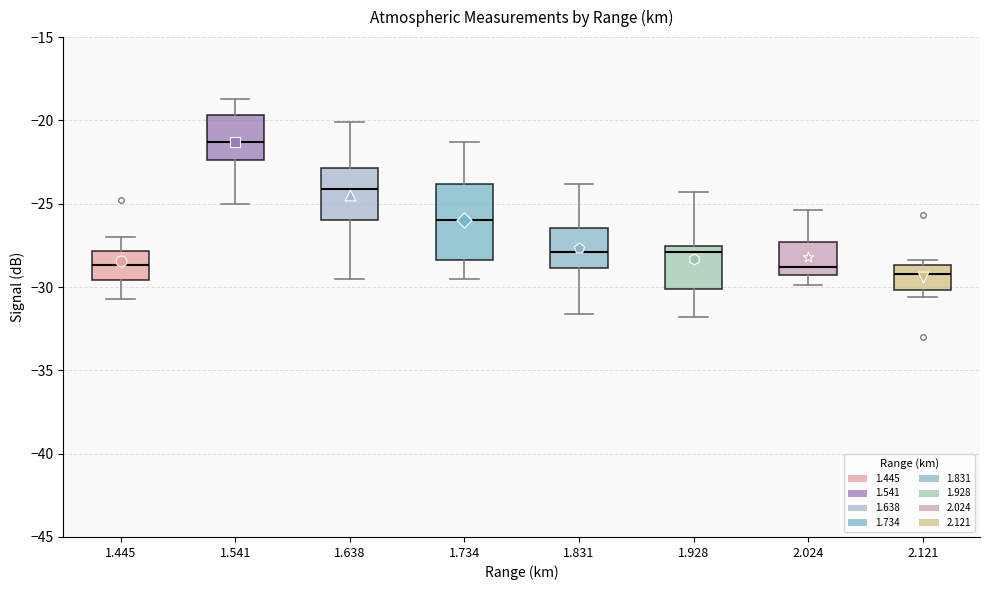

Reading left to right, transcribe this box plot: for each box, give where its median line is, the range the box spans, and where its two whiskers end, as read against the y-axis. The values are not printed on the chart, so give them approximately, as read against the axis.

1.445: median -28.5, box -29.5 to -28.0, whiskers -30.5 to -27.0
1.541: median -21.5, box -22.5 to -19.5, whiskers -25.0 to -18.5
1.638: median -24.0, box -26.0 to -23.0, whiskers -29.5 to -20.0
1.734: median -26.0, box -28.5 to -24.0, whiskers -29.5 to -21.5
1.831: median -28.0, box -29.0 to -26.5, whiskers -31.5 to -24.0
1.928: median -28.0, box -30.0 to -27.5, whiskers -32.0 to -24.5
2.024: median -29.0 (just above the box's lower edge), box -29.0 to -27.5, whiskers -30.0 to -25.5
2.121: median -29.0, box -30.0 to -28.5, whiskers -30.5 to -28.5 (just above the box's upper edge)